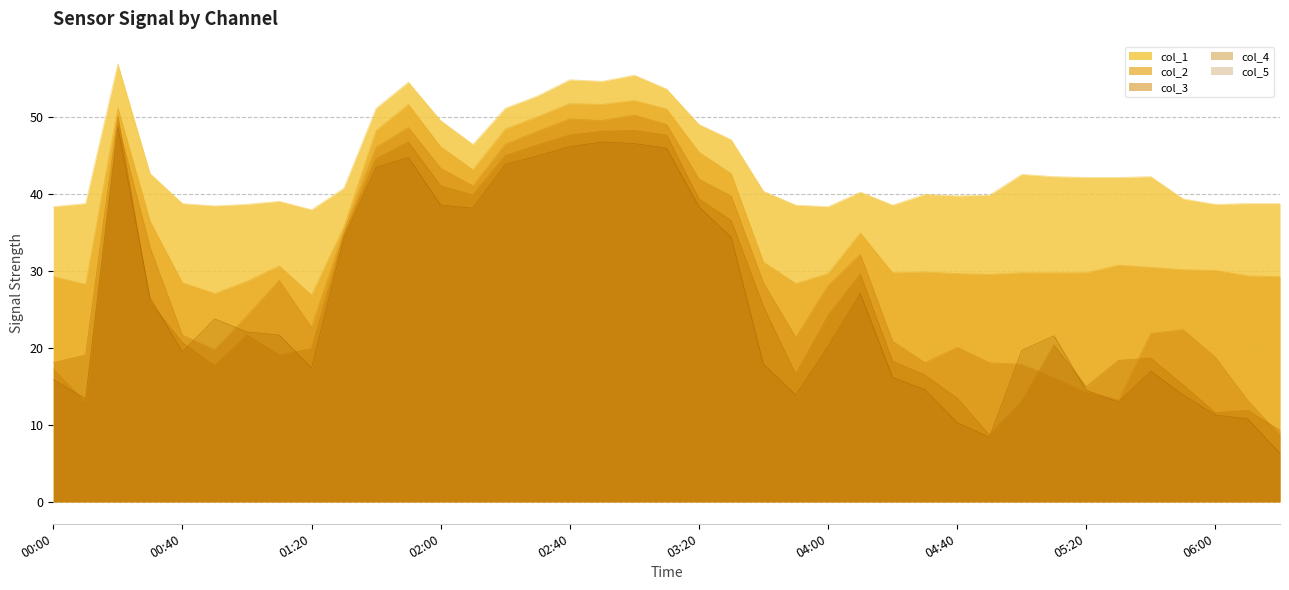

Which series has the largest total across all categories?

col_1